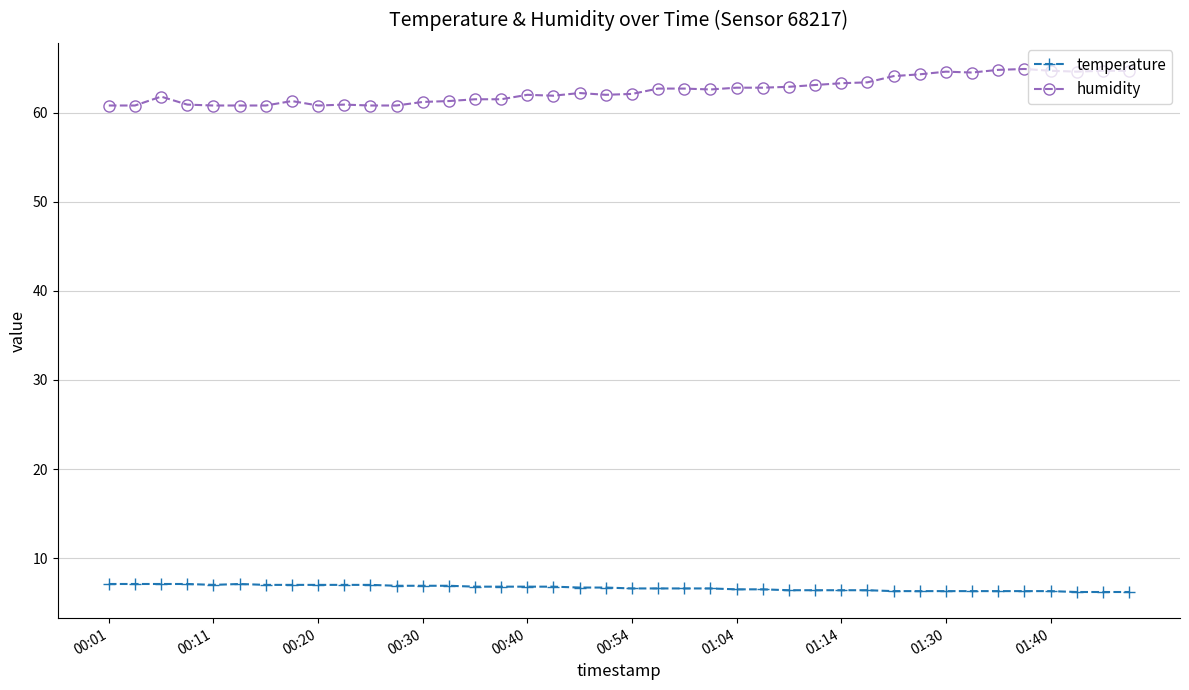

How many data points does each series have?

40